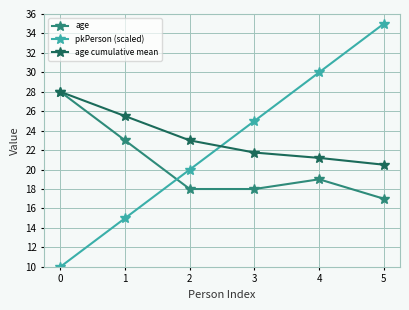

Which series has the widest spread of values?

pkPerson (scaled)